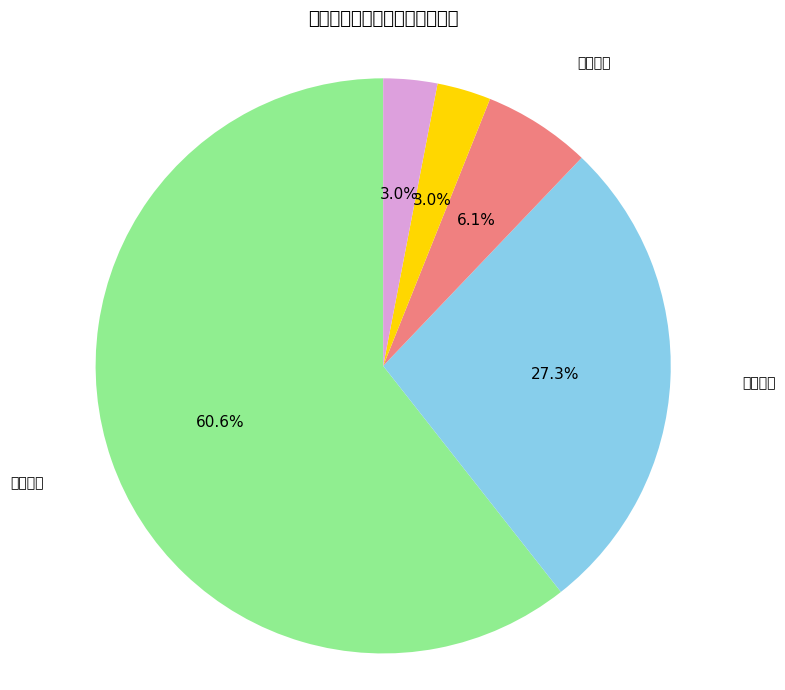

True or false: 行政许可 accounts for 61% of the total.

True